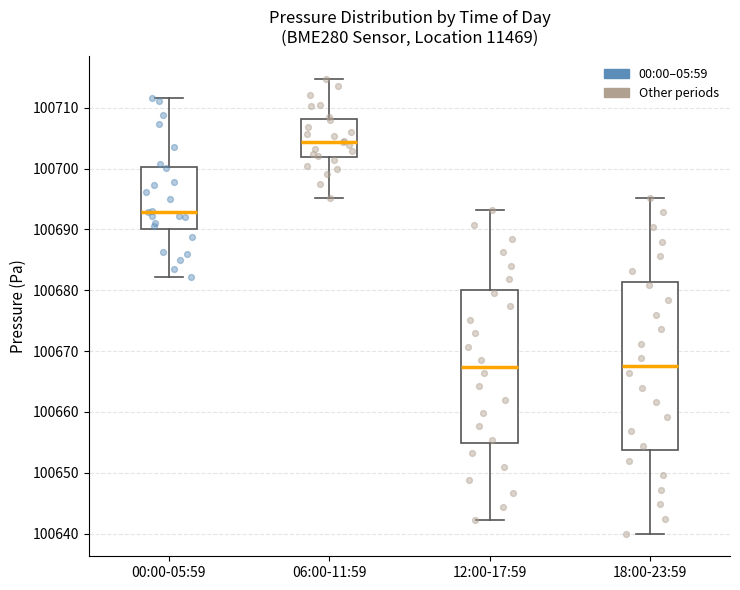

Reading left to right, transcribe this box plot: for each box, give where its median line is, the range the box spans, and where its two whiskers end, as read against the y-axis. The values are not printed on the chart, so give them approximately, as read against the axis.

00:00-05:59: median 100693, box 100690 to 100700, whiskers 100682 to 100712
06:00-11:59: median 100704, box 100702 to 100708, whiskers 100695 to 100715
12:00-17:59: median 100667, box 100655 to 100680, whiskers 100642 to 100693
18:00-23:59: median 100668, box 100654 to 100681, whiskers 100640 to 100695